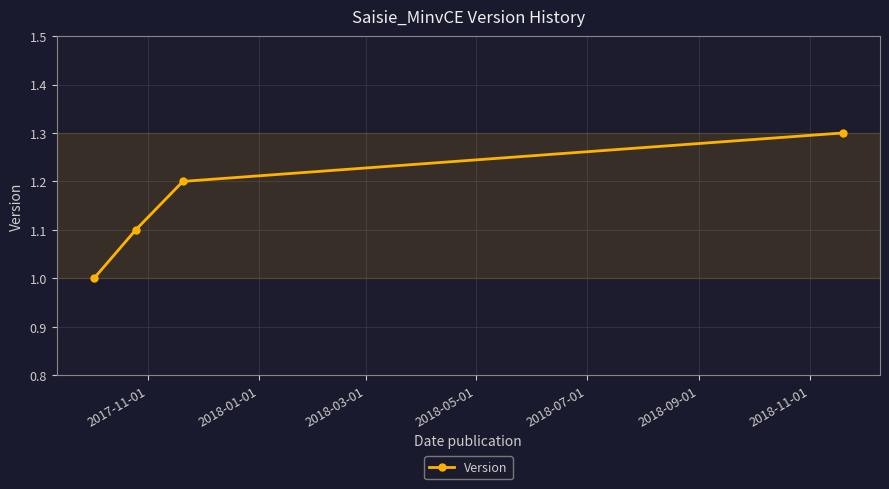

What is the greatest value displayed?

1.3